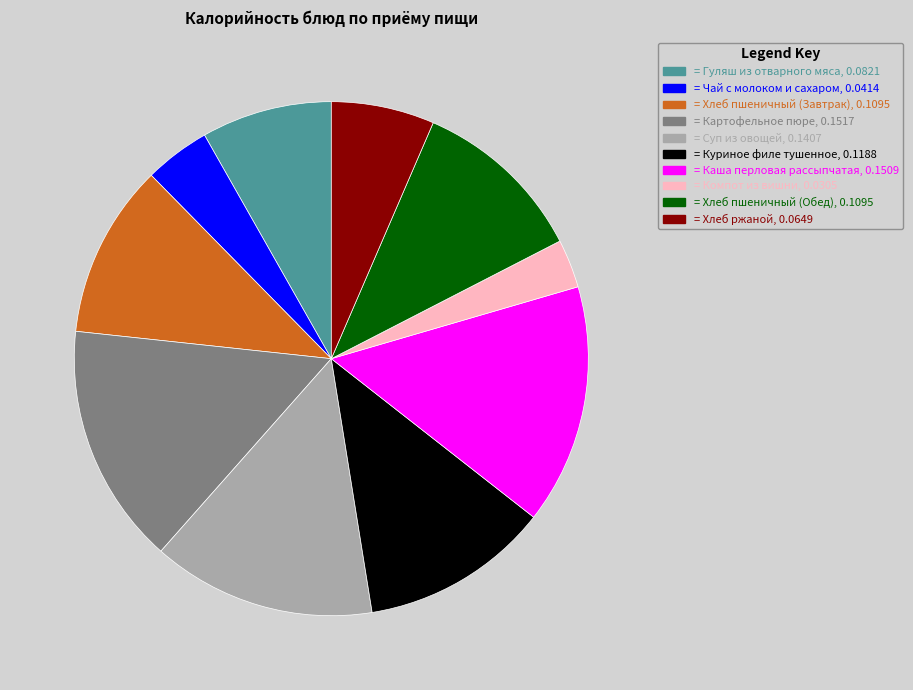

Is there a majority slice in this chart?

No